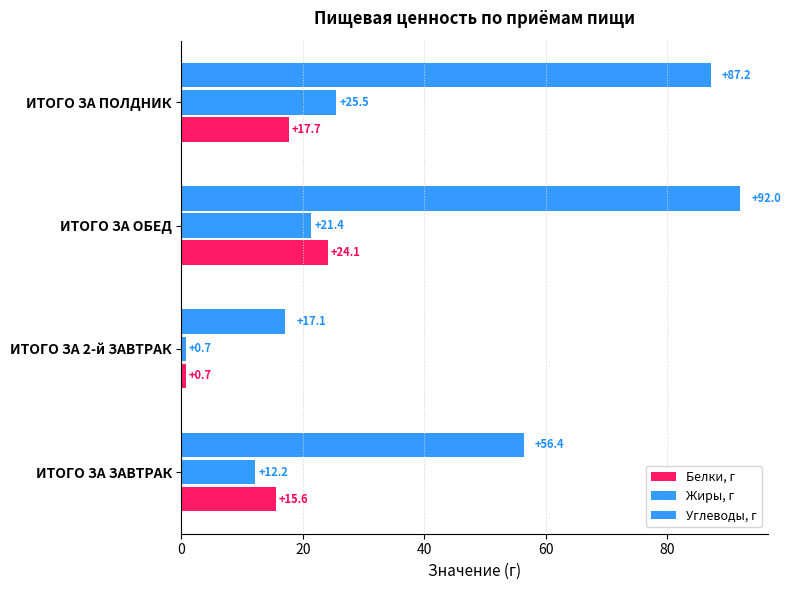

Reading right to left, list all the values displayed in this chart.

Белки, г: 17.7	24.1	0.7	15.6
Жиры, г: 25.5	21.4	0.7	12.2
Углеводы, г: 87.2	92.0	17.1	56.4